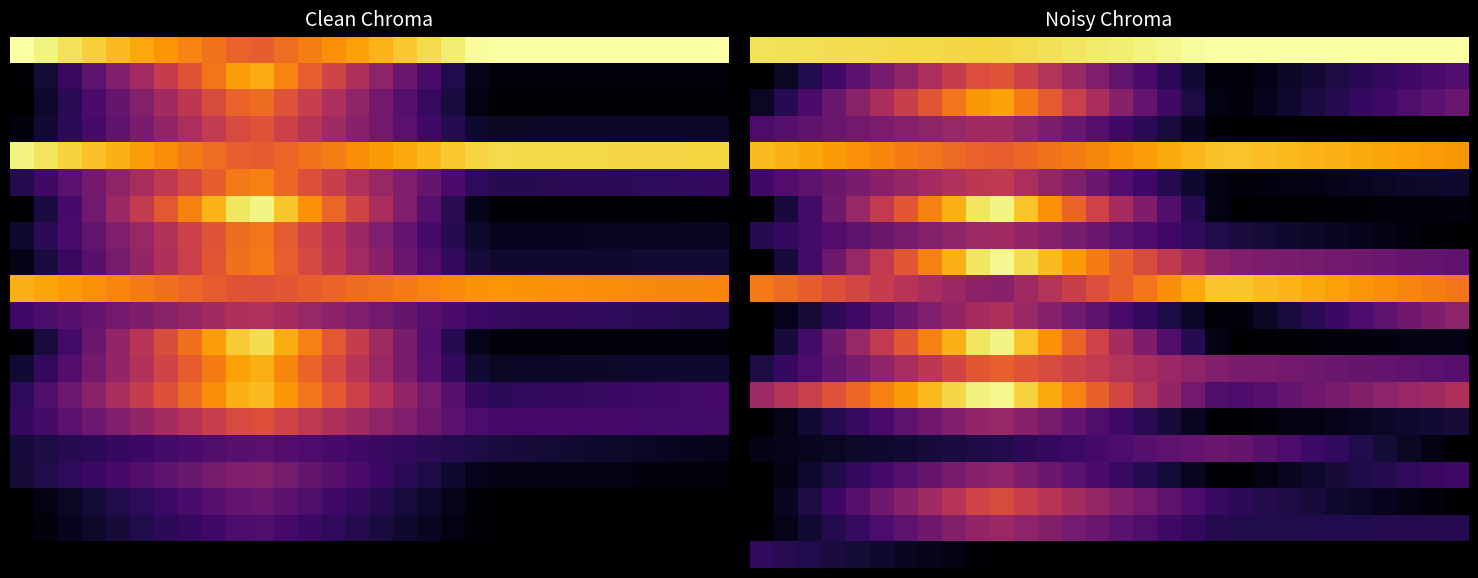

What is the difference between the highest and lowest values at 1?

0.9